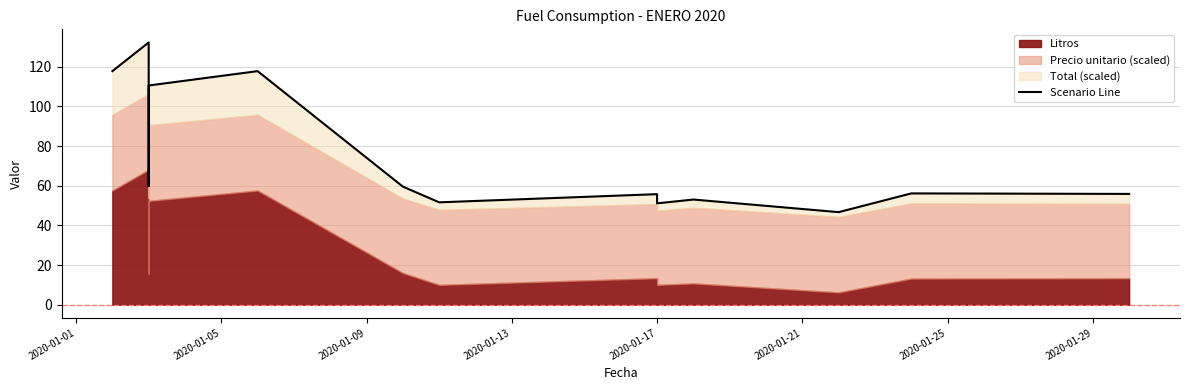

True or false: the data shows 60.7 at 10.

False